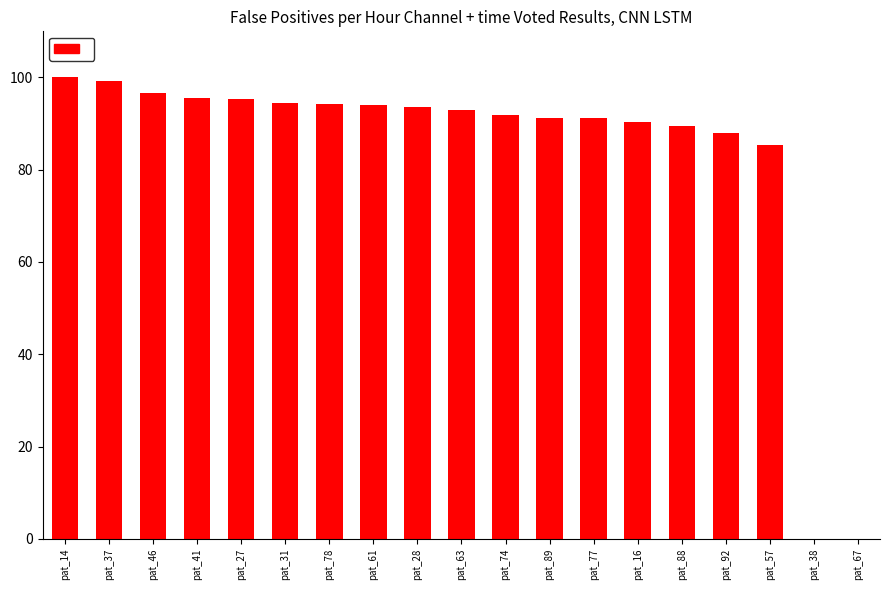

The value at pat_38 is 0.0. True or false?

True